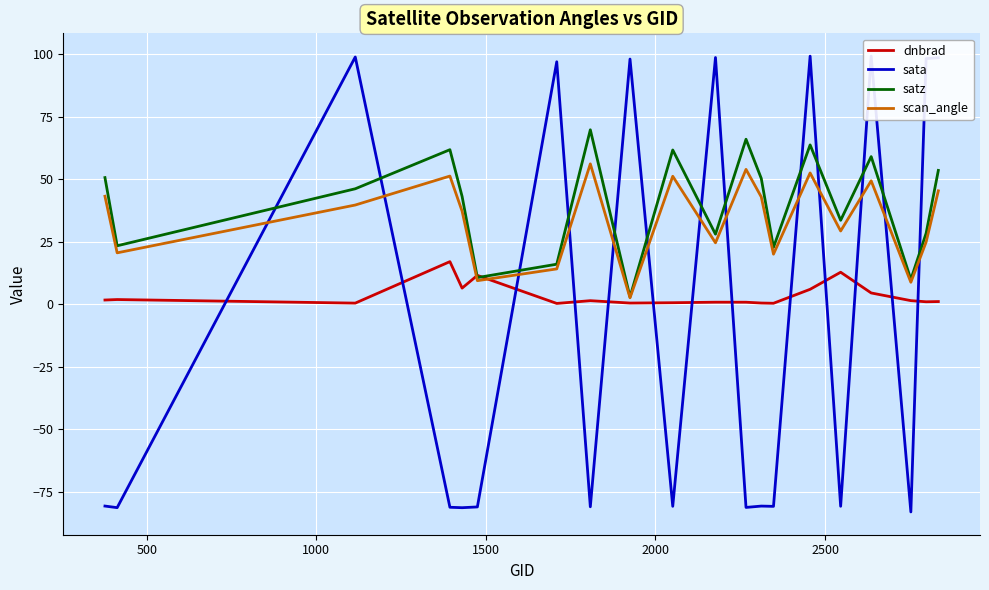

How many lines are shown in the chart?

4